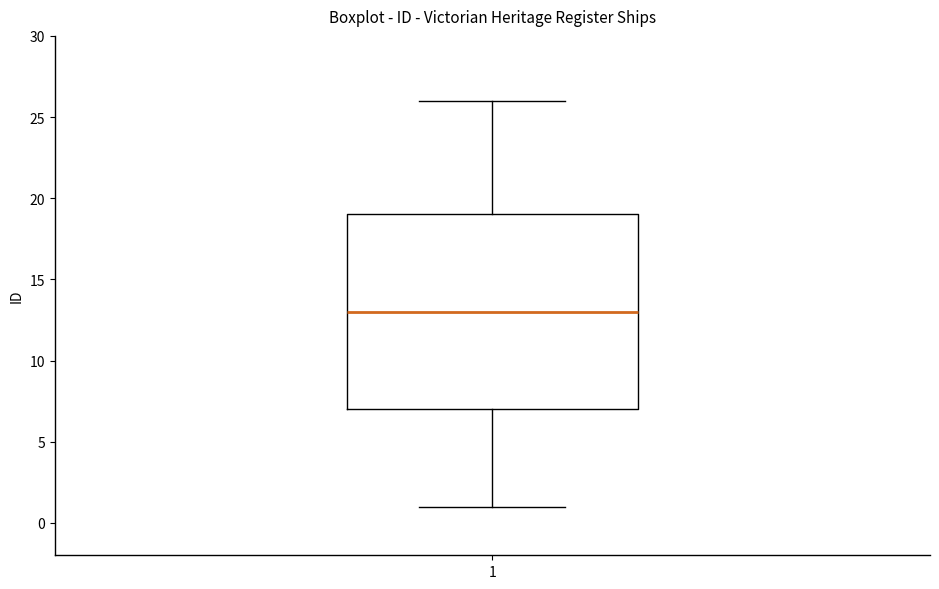

Read this box plot against the y-axis: the position of the median line, the range covered by the box, and the ends of both whiskers. The values are not printed on the chart, so give them approximately, as read against the axis.

median 13, box 7 to 19, whiskers 1 to 26